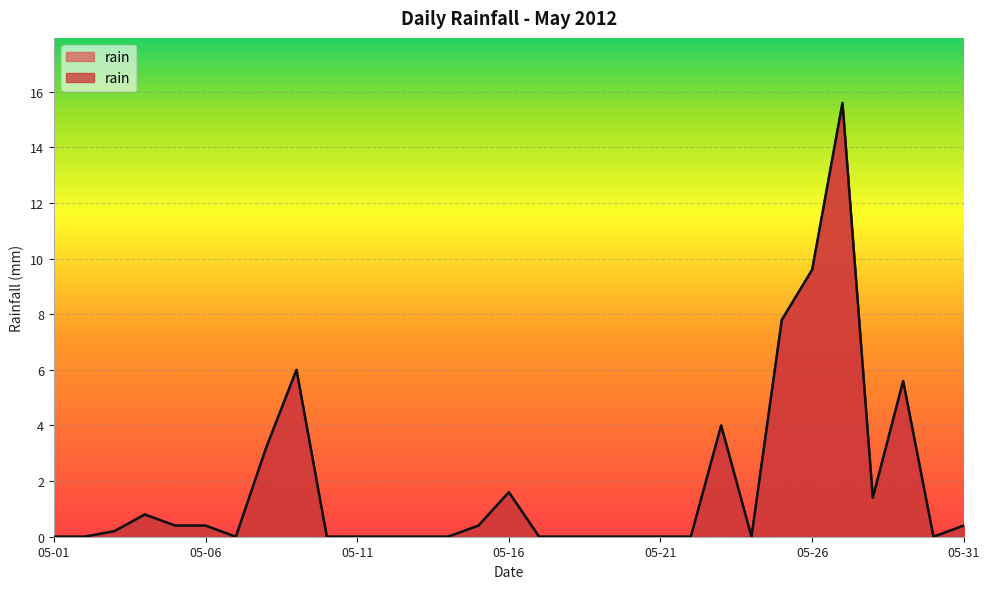

Which category has the highest value across all series?

2012-05-27